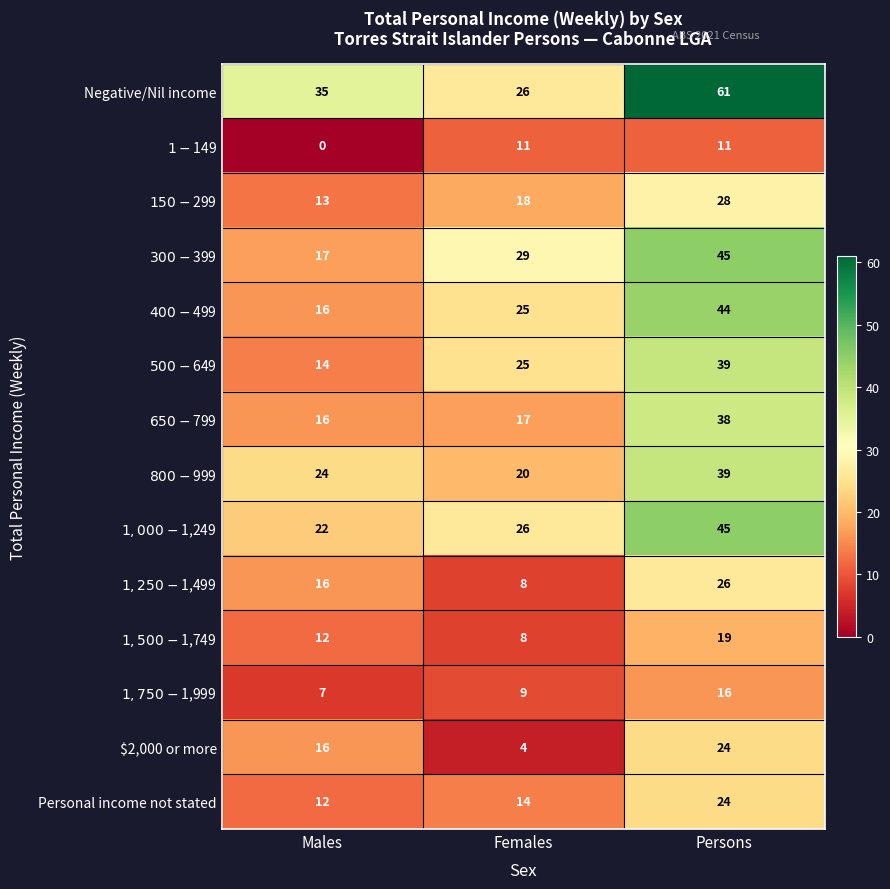

Which label corresponds to the largest value in the chart?

Persons